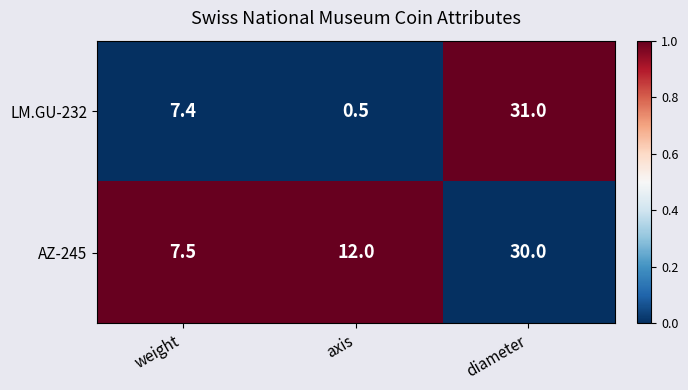

Which series has the largest total across all categories?

AZ-245